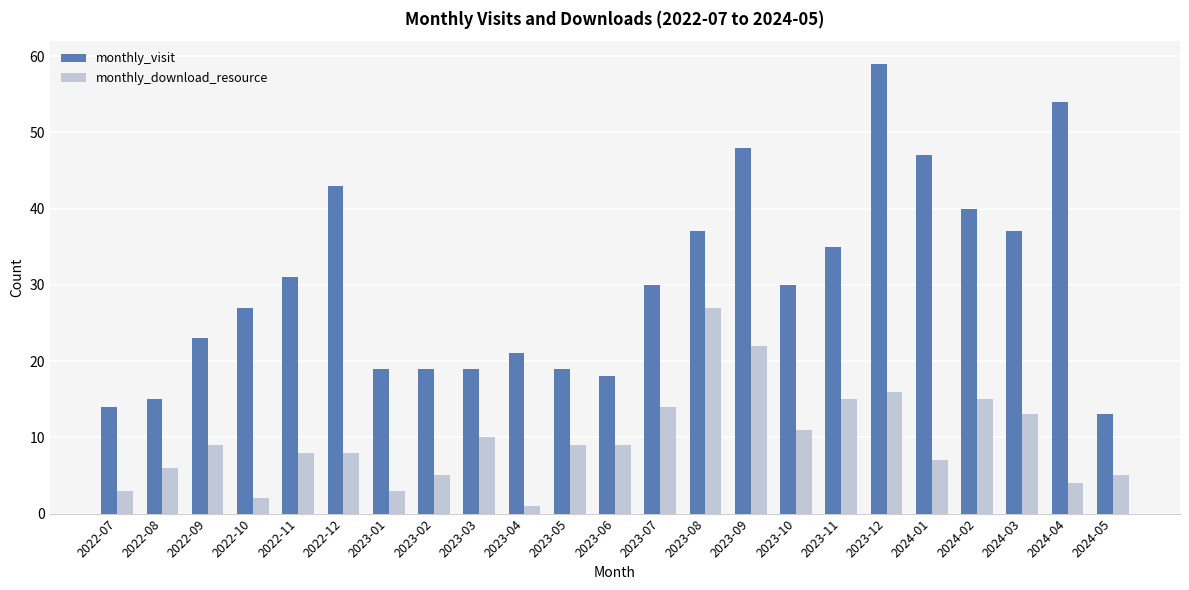

At which category is the sum across all series the highest?

2023-12